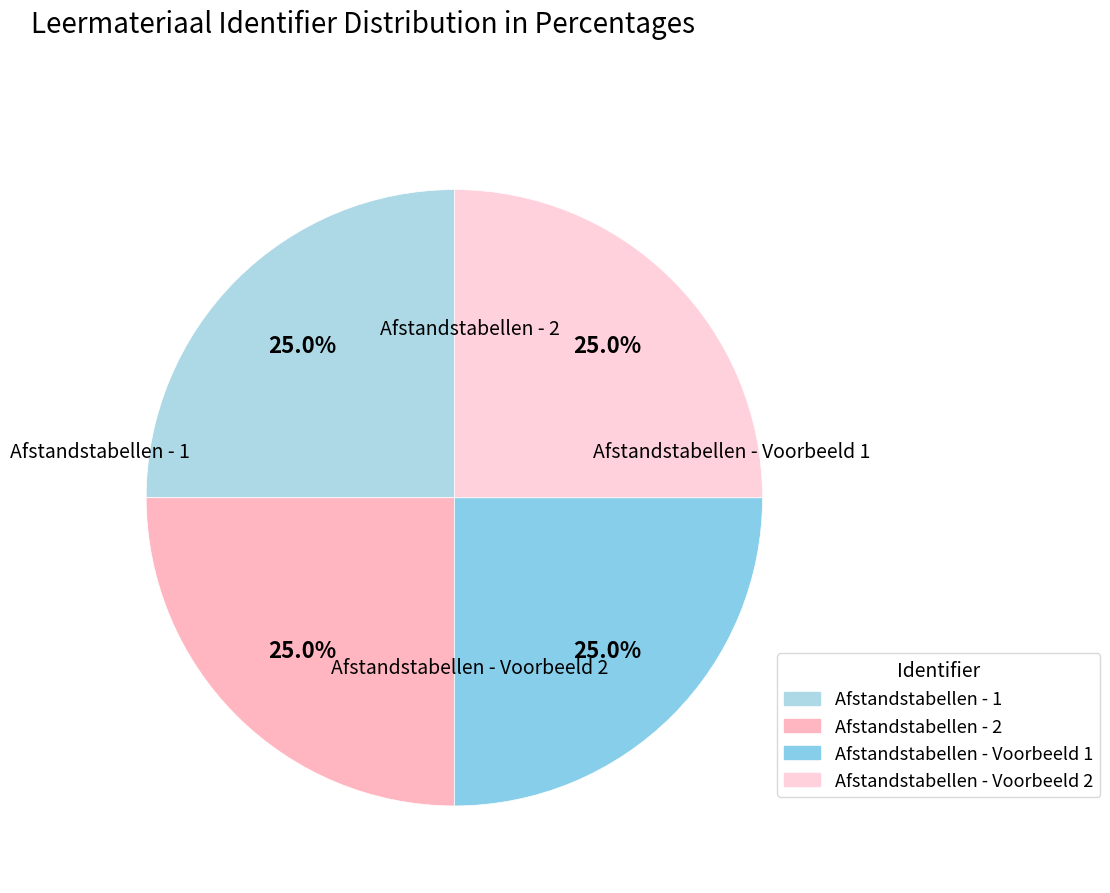

Is there any slice that represents more than half of the pie?

No